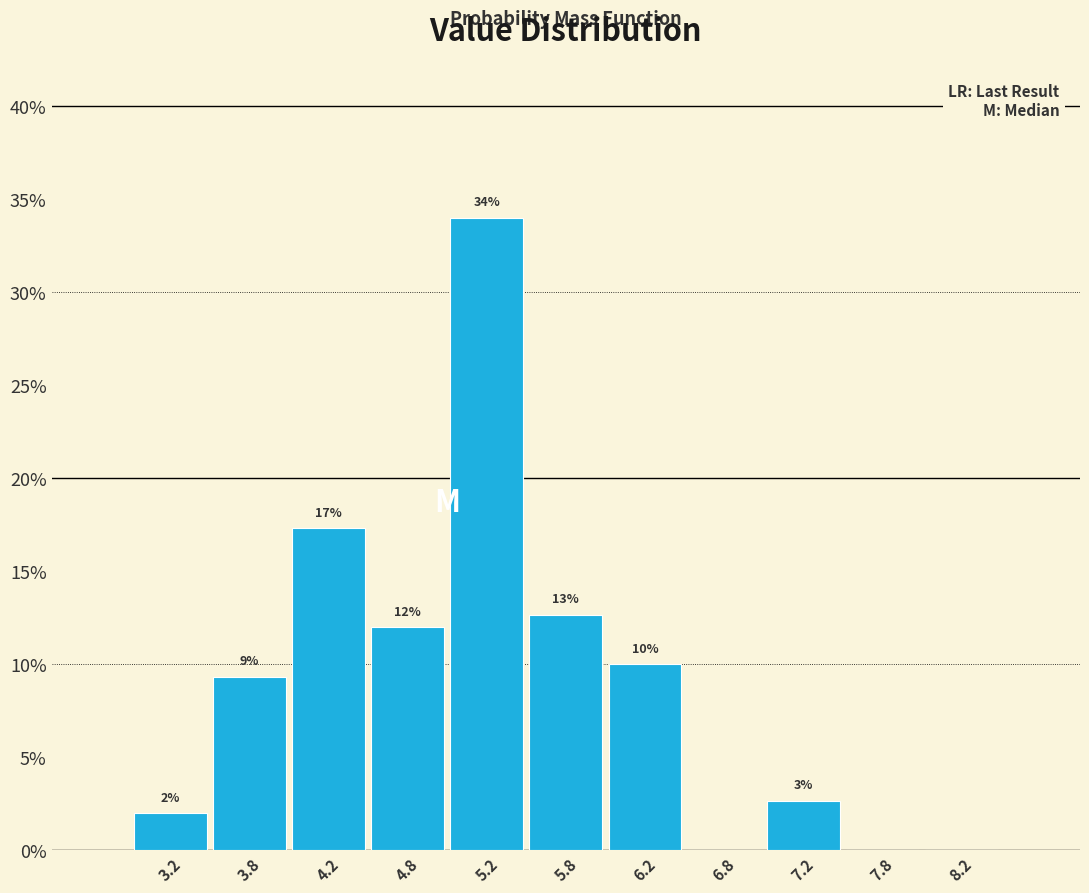

Over which range of the x-axis is the bar tallest?

5.0 to 5.5